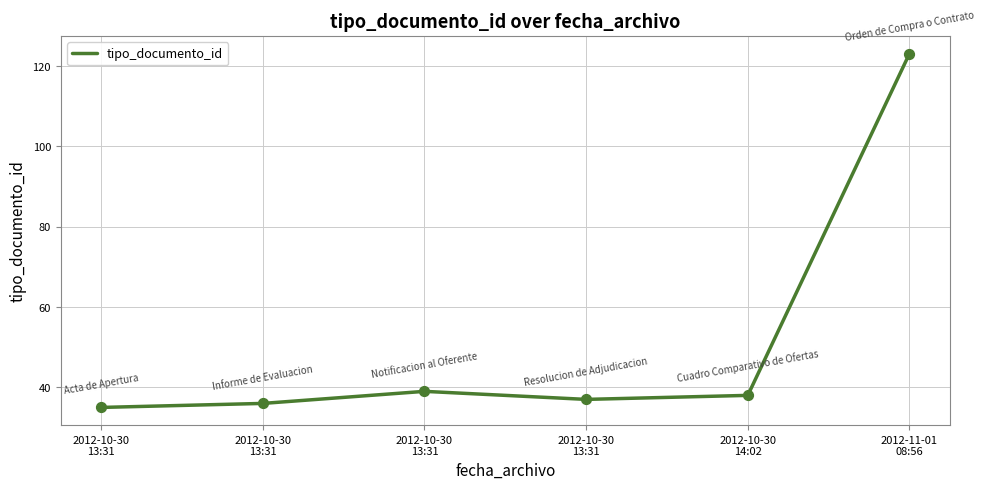

What is the ratio of the value at 2012-10-30
14:02 to the value at 2012-10-30
13:31?

1.1